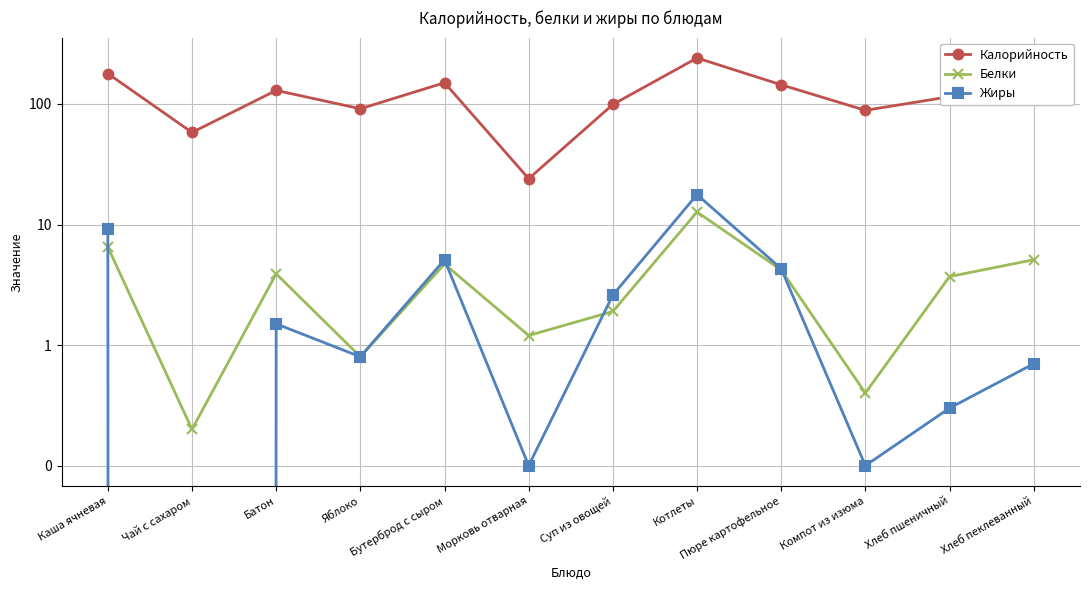

Is the value of Жиры at Яблоко greater than the value of Калорийность at Суп из овощей?

No